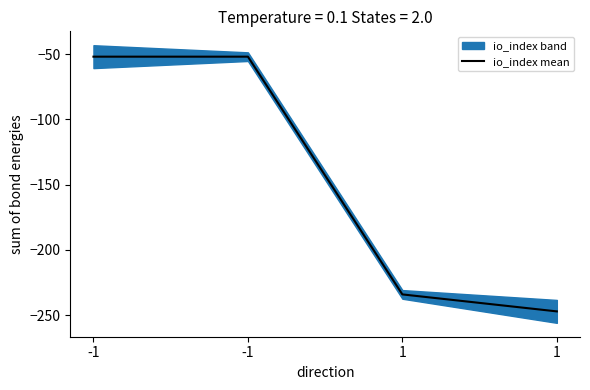

Reading right to left, list all the values displayed in this chart.

1=-247	1=-234	-1=-52	-1=-52